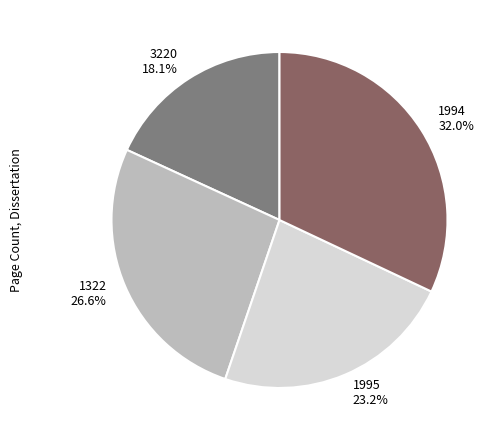

Approximately how many times larger is the value at 1322 compared to 1995?

1.1